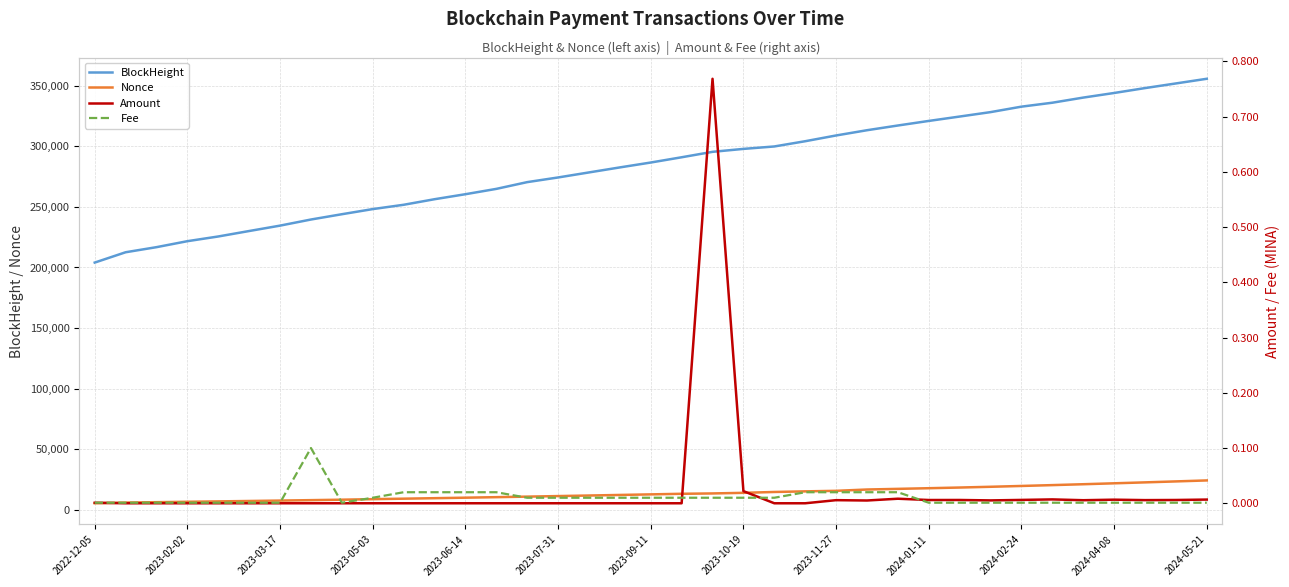

What is the minimum value for Nonce?

5230